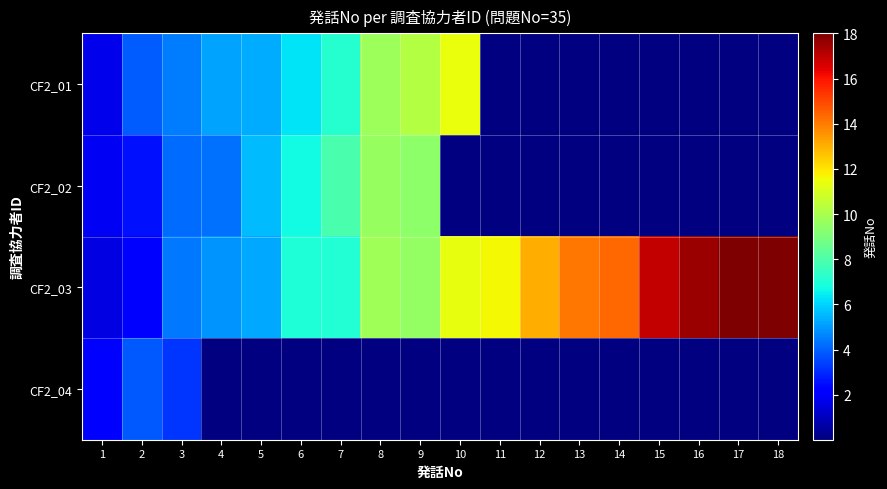

Reading right to left, transcribe all the data shown in this chart.

CF2_01: 18=0.0	17=0.0	16=0.0	15=0.0	14=0.0	13=0.0	12=0.0	11=0.0	10=11.4	9=10.2	8=9.7	7=7.1	6=6.3	5=5.3	4=5.2	3=4.5	2=3.9	1=1.7
CF2_02: 18=0.0	17=0.0	16=0.0	15=0.0	14=0.0	13=0.0	12=0.0	11=0.0	10=0.0	9=9.4	8=9.6	7=7.9	6=6.7	5=5.6	4=4.3	3=4.2	2=2.6	1=1.9
CF2_03: 18=19.8	17=18.9	16=17.6	15=16.9	14=14.4	13=14.1	12=13.0	11=11.6	10=11.3	9=9.5	8=9.8	7=7.1	6=7.0	5=5.2	4=4.9	3=4.4	2=2.2	1=1.6
CF2_04: 18=0.0	17=0.0	16=0.0	15=0.0	14=0.0	13=0.0	12=0.0	11=0.0	10=0.0	9=0.0	8=0.0	7=0.0	6=0.0	5=0.0	4=0.0	3=3.2	2=3.8	1=2.2